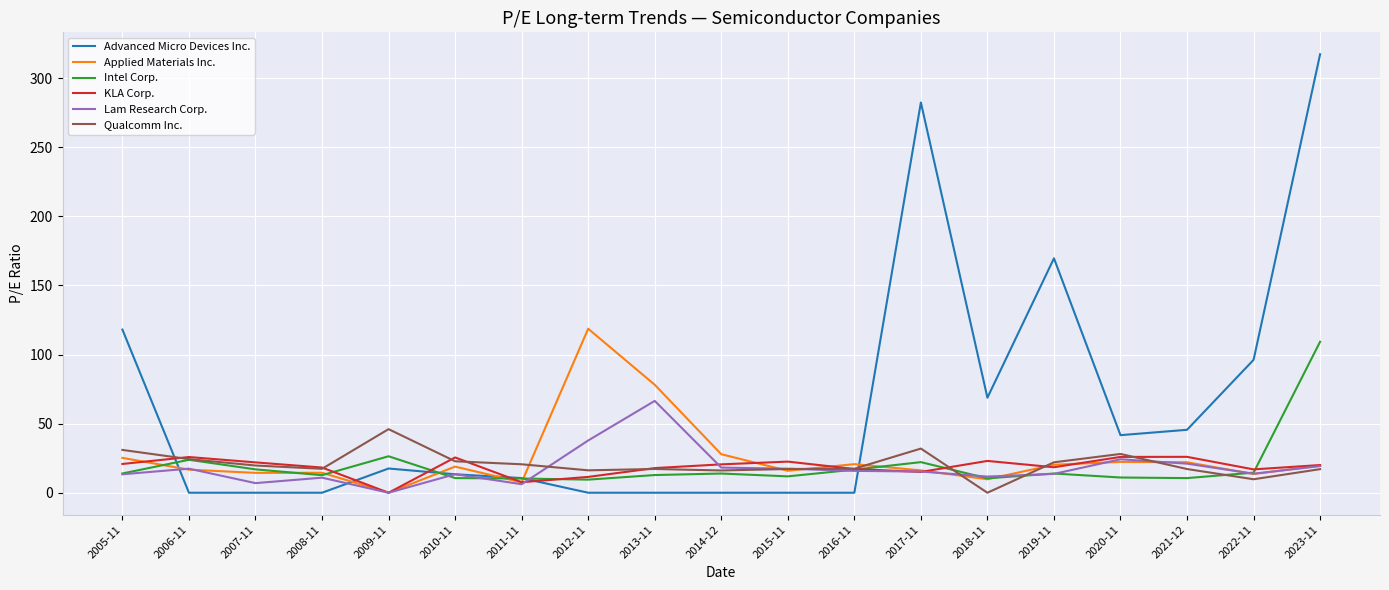

What are all the series names shown in the legend?

Advanced Micro Devices Inc., Applied Materials Inc., Intel Corp., KLA Corp., Lam Research Corp., Qualcomm Inc.